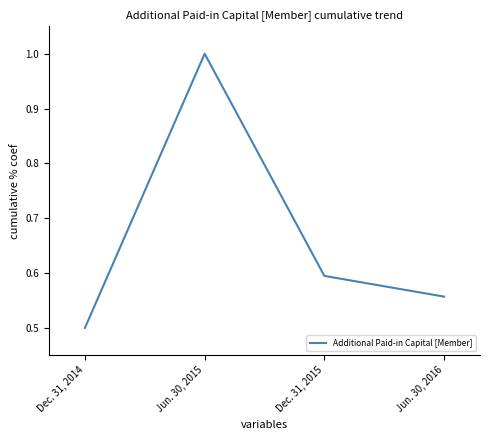

How many lines are shown in the chart?

1